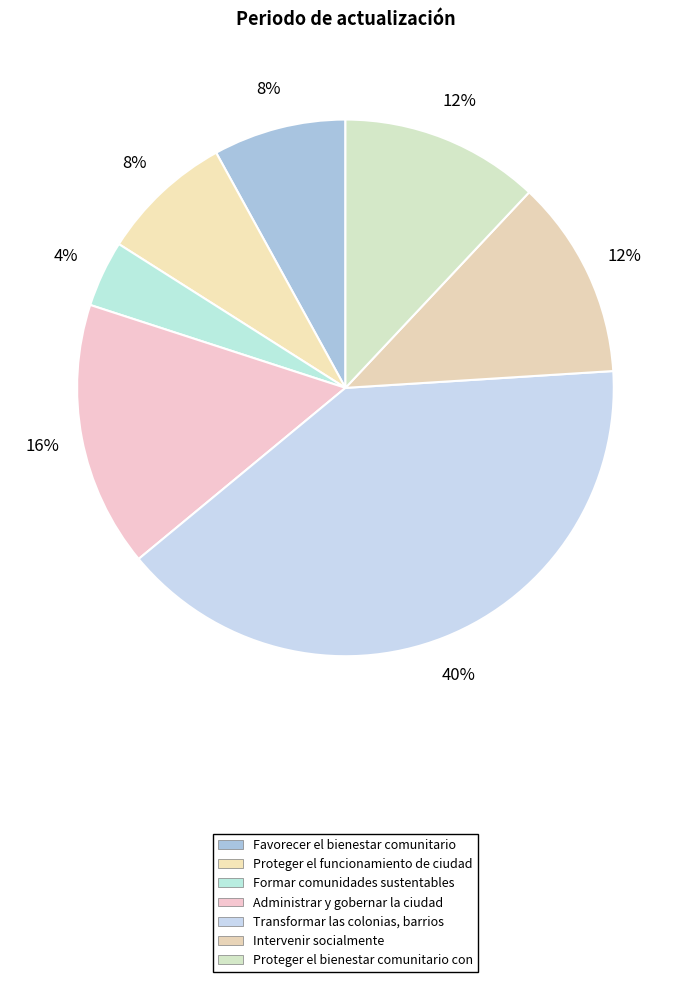

What percentage is the Proteger el bienestar comunitario con slice, to the nearest percent?

12%